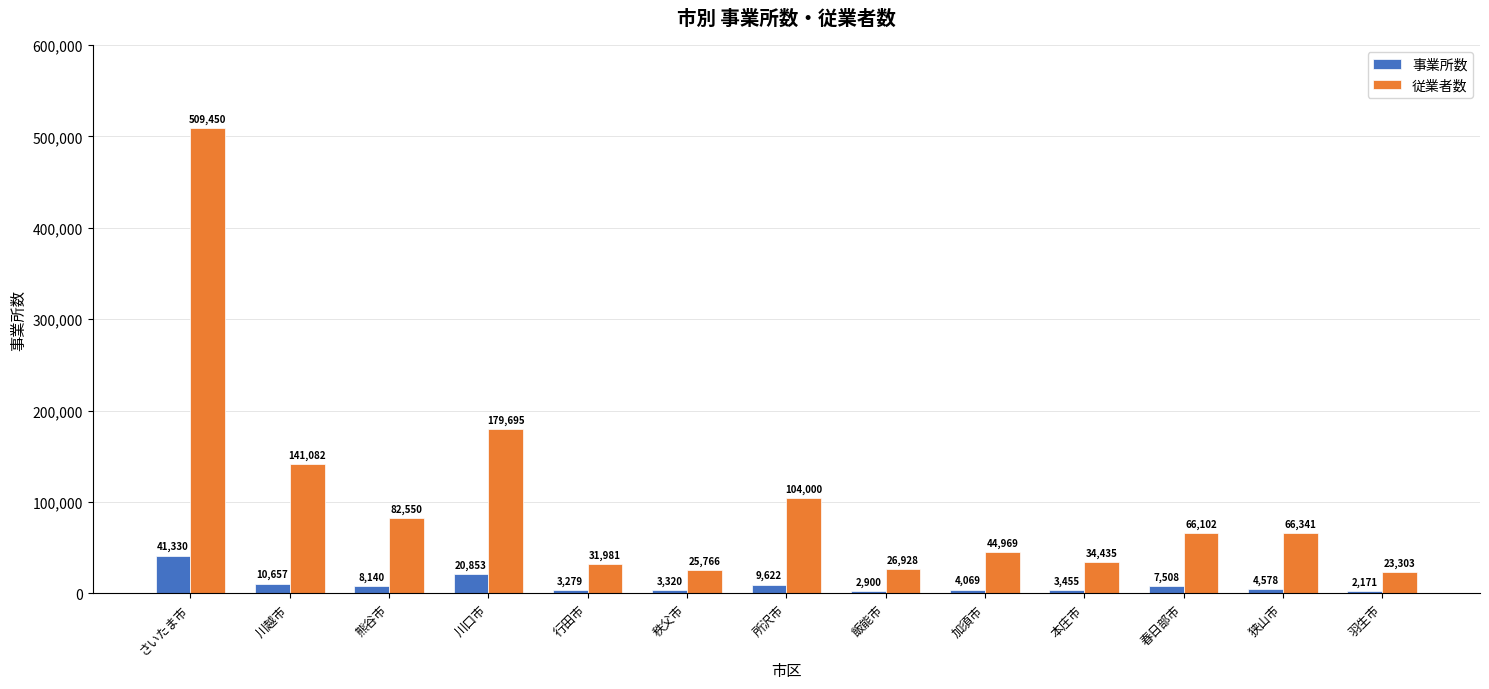

Rank the categories by 事業所数 value from lowest to highest.

羽生市, 飯能市, 行田市, 秩父市, 本庄市, 加須市, 狭山市, 春日部市, 熊谷市, 所沢市, 川越市, 川口市, さいたま市